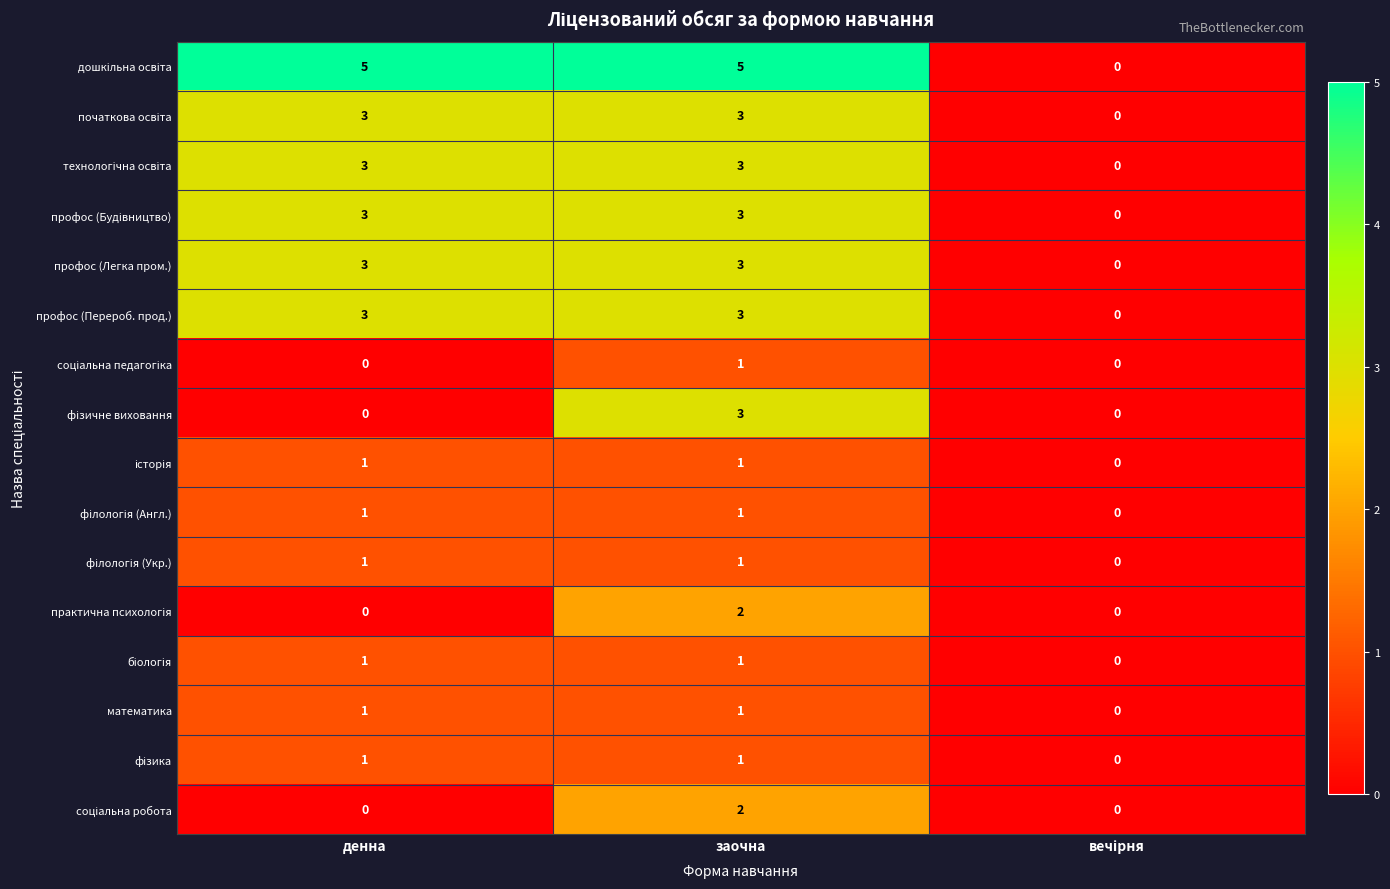

True or false: профос (Легка пром.) has a value of 3 at денна.

True